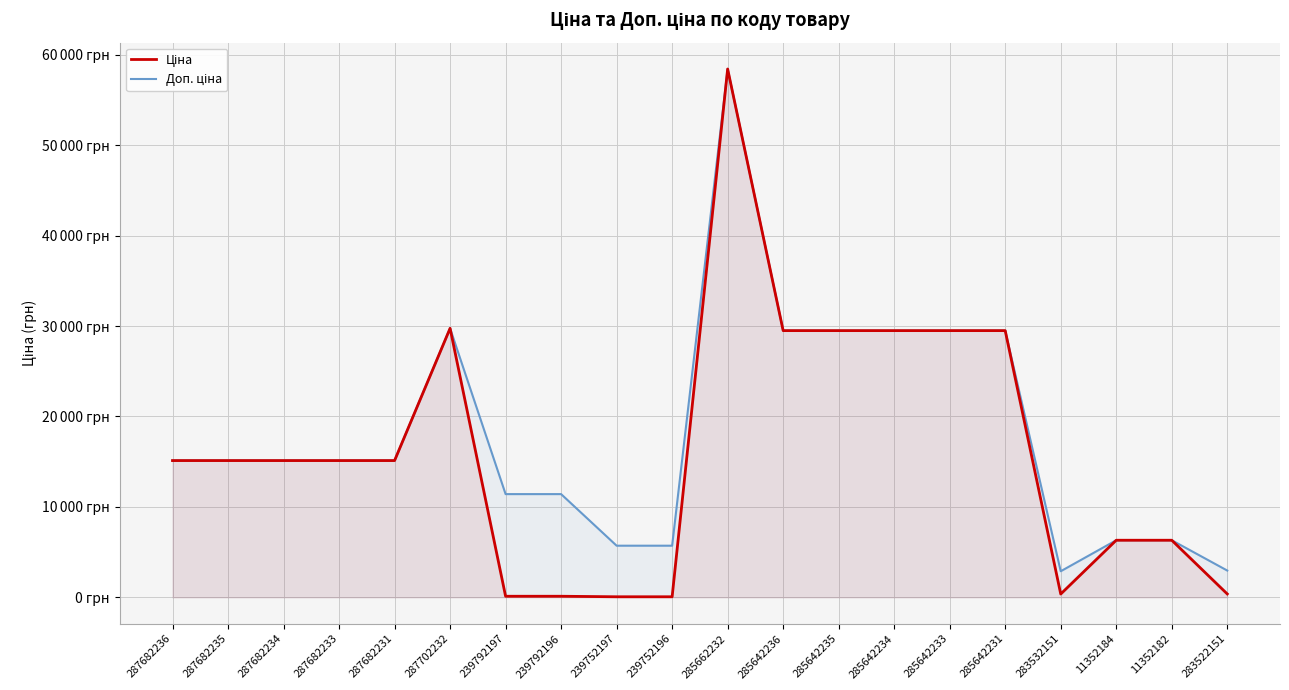

What is the sum of the Ціна values at 285662232 and 239752197?

58483.6